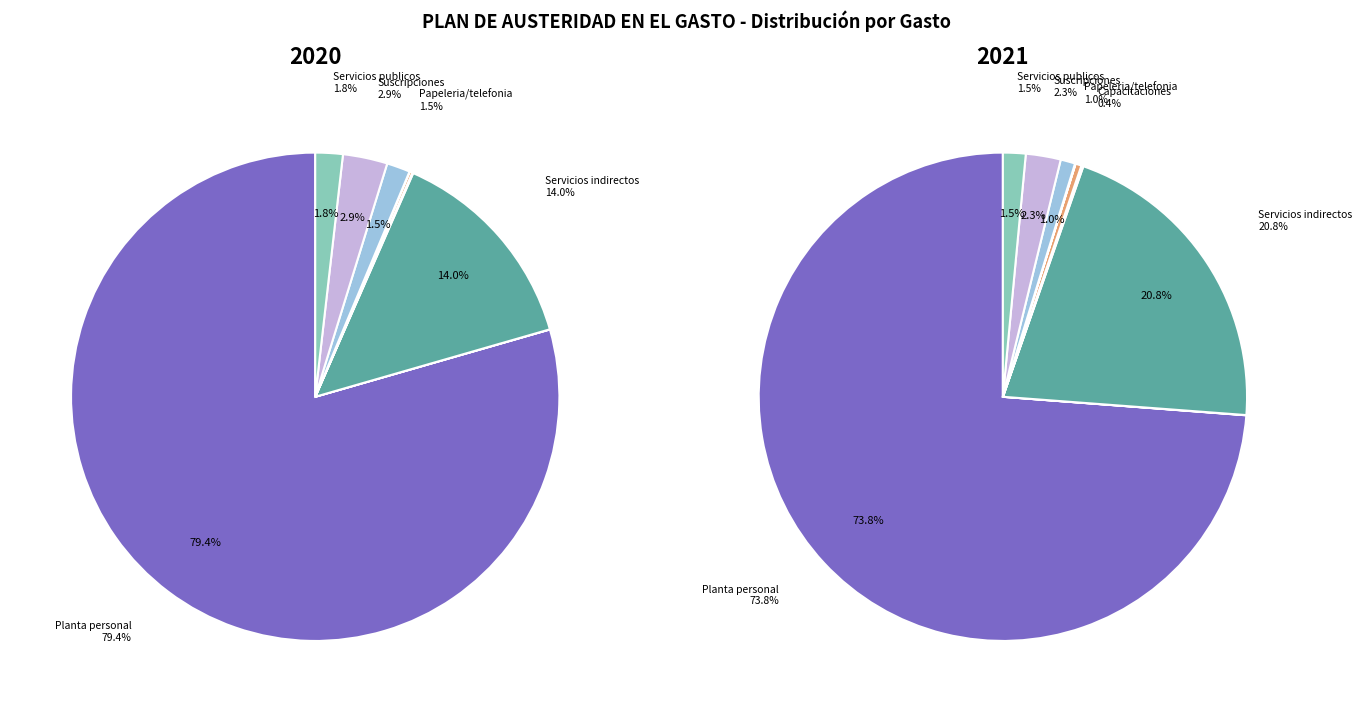

The 9 slice represents 1% of the pie. True or false?

False